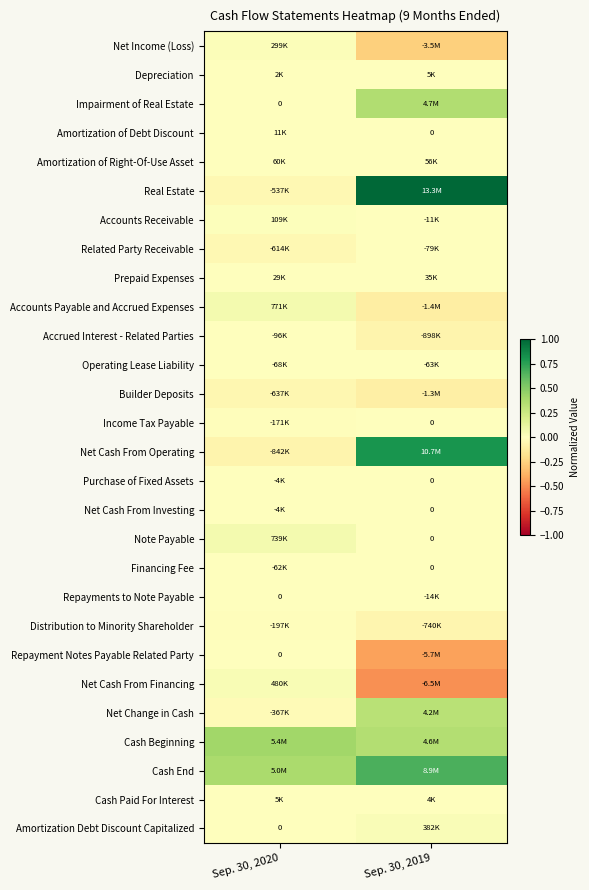

At which label is Amortization Debt Discount Capitalized closest to 0?

Sep. 30, 2020